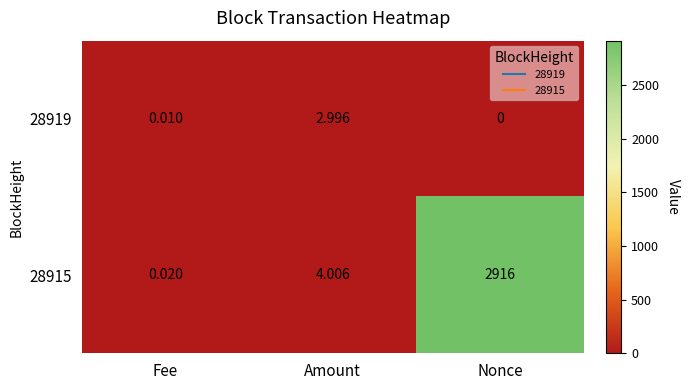

Rank the categories by 28915 value from highest to lowest.

Nonce, Amount, Fee